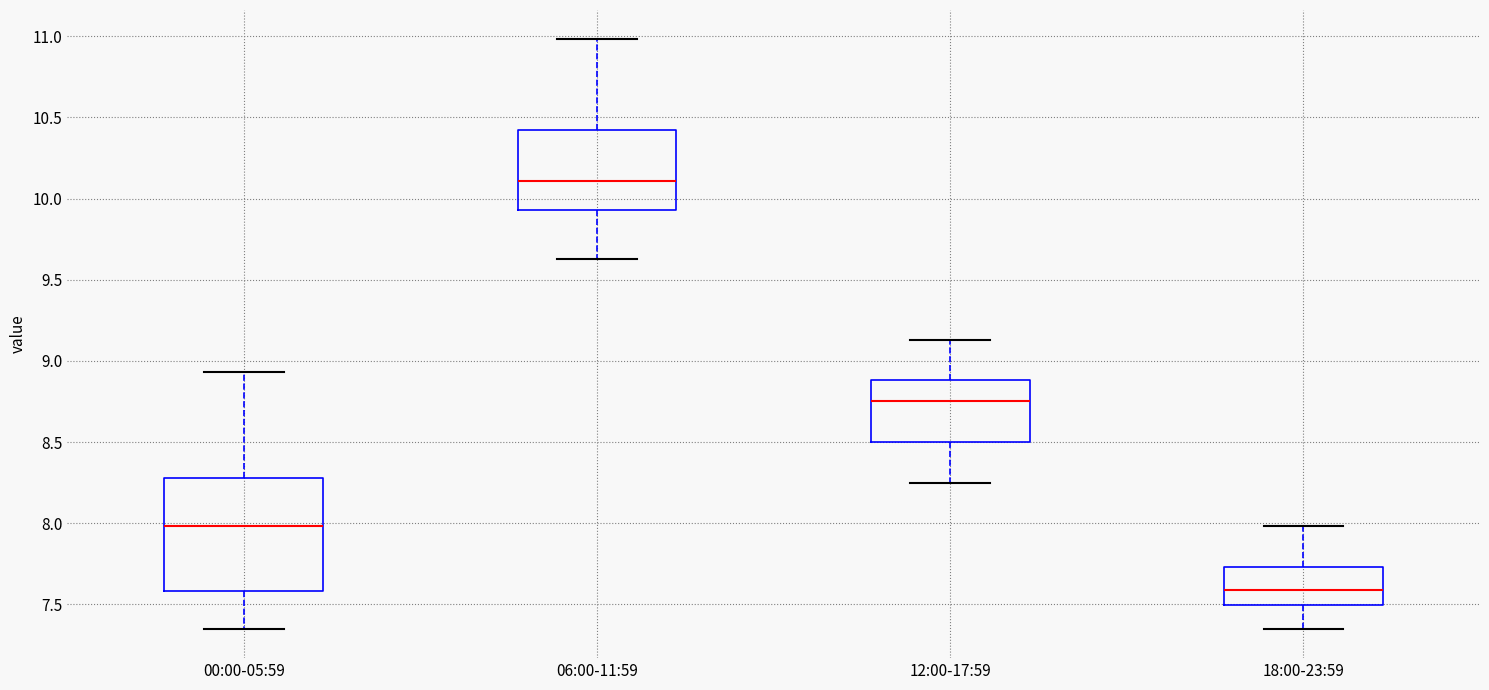

Where is the upper edge of the box for 12:00-17:59 on the y-axis? The values are not printed on the chart, so give them approximately, as read against the axis.

8.90